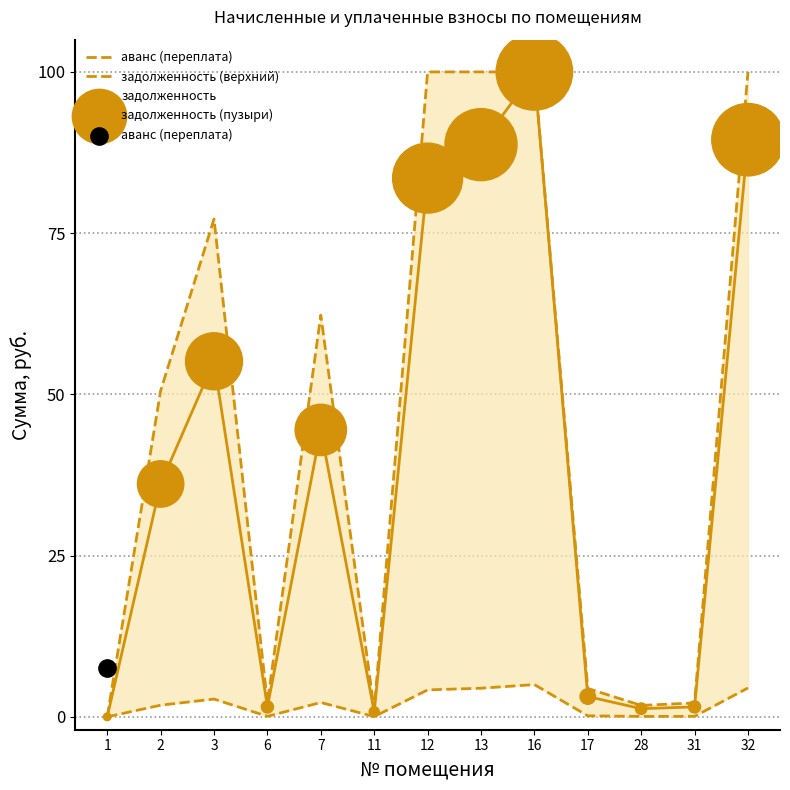

What are all the series names shown in the legend?

аванс (переплата), задолженность (верхний), задолженность, задолженность (пузыри)